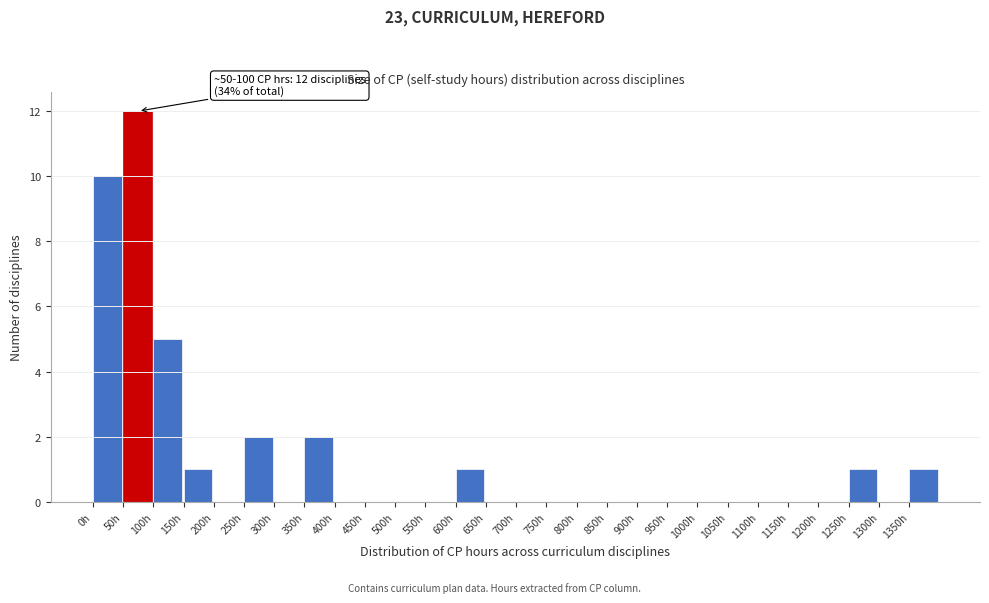

Over which range of the x-axis is the bar tallest?

50 to 100